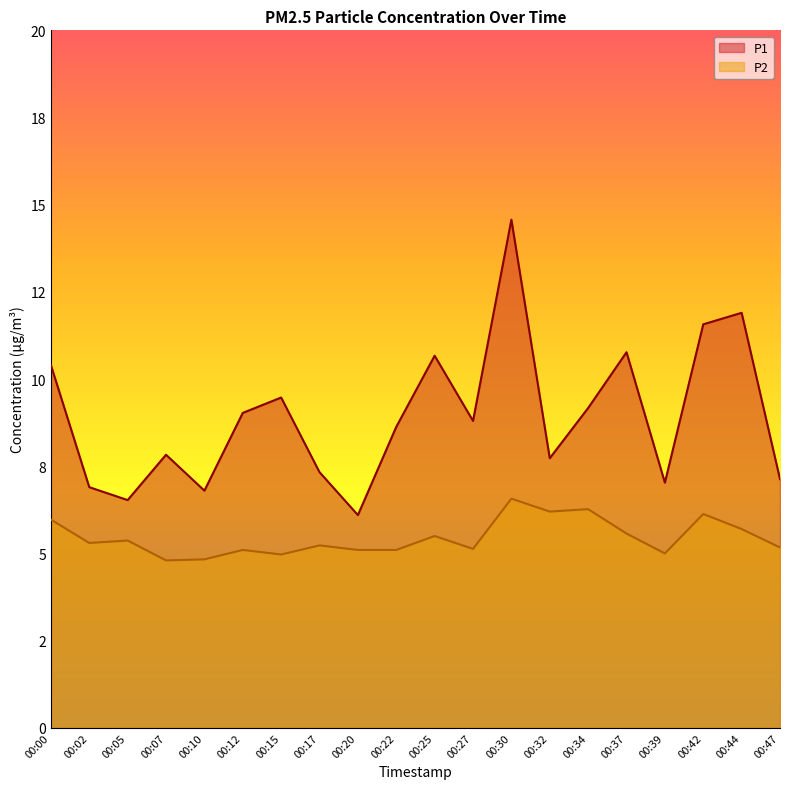

Reading right to left, transcribe all the data shown in this chart.

P1: 7.1	11.9	11.6	7.0	10.8	9.2	7.7	14.6	8.8	10.7	8.6	6.1	7.3	9.5	9.0	6.8	7.8	6.5	6.9	10.4
P2: 5.2	5.7	6.1	5.0	5.6	6.3	6.2	6.6	5.1	5.5	5.1	5.1	5.2	5.0	5.1	4.8	4.8	5.4	5.3	6.0